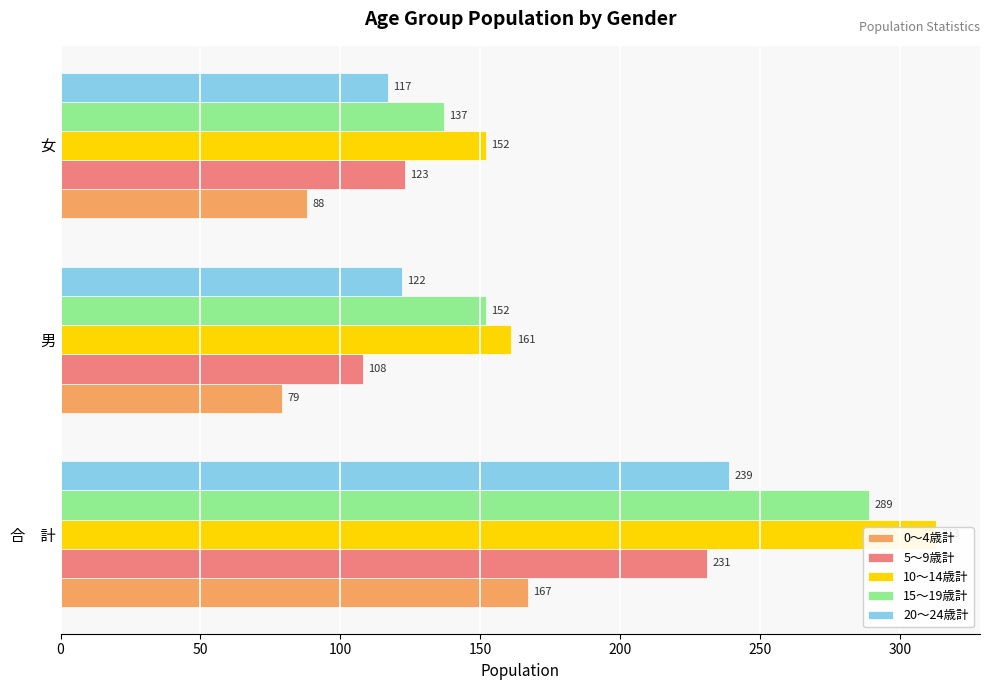

How many groups of bars are there?

3